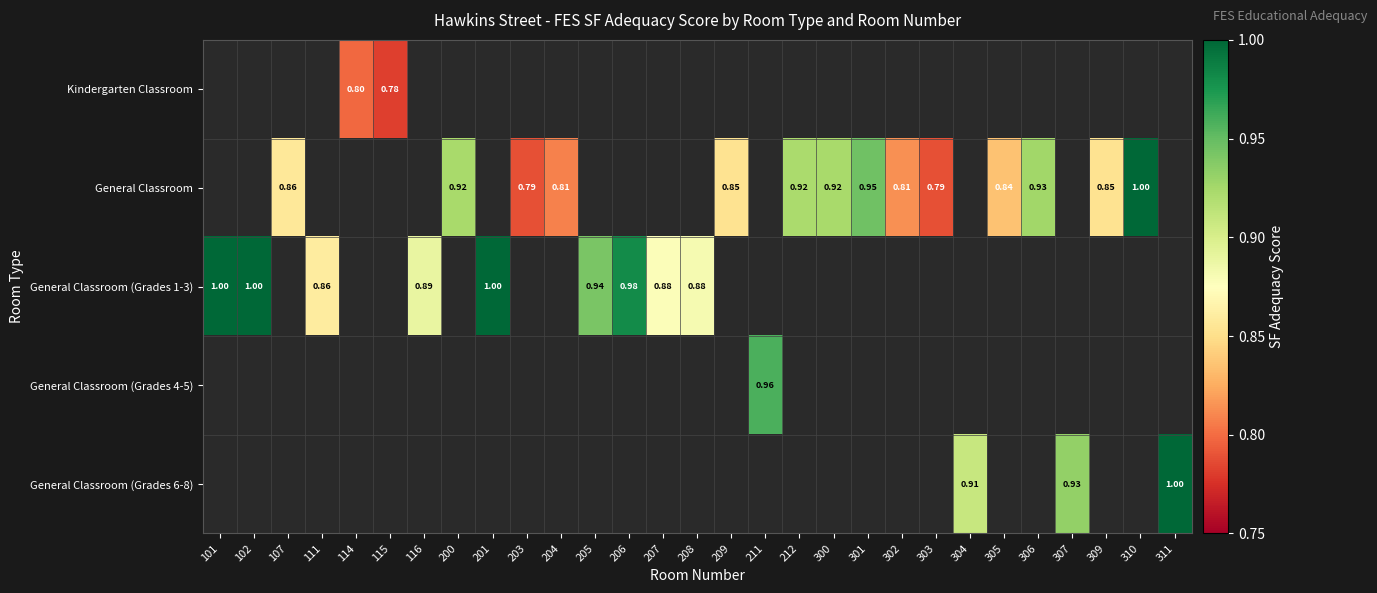

Which series changed the most between 300 and 306?

General Classroom